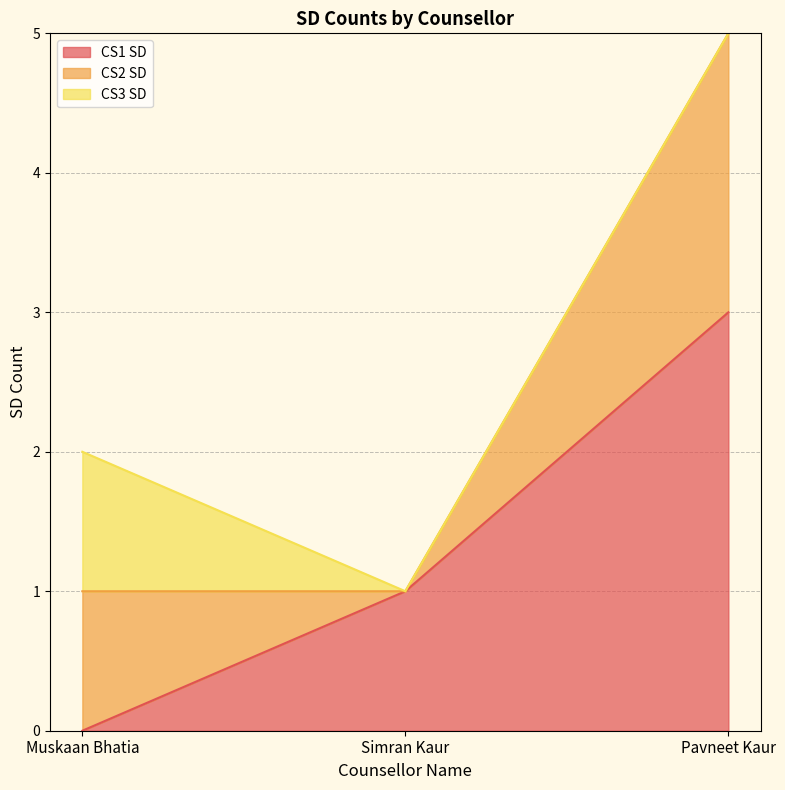

Does the chart have visible grid lines?

Yes